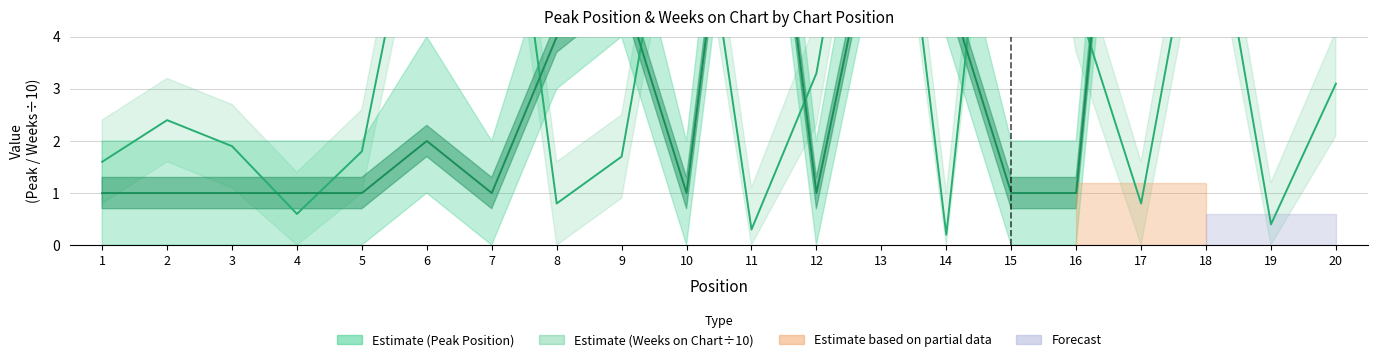

How many times do Weeks on Chart (÷10) and Peak Position cross each other?

9